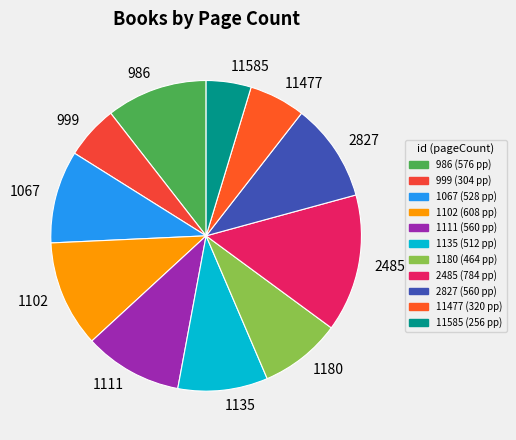

Is it true that 11585 is 5% of the pie?

True